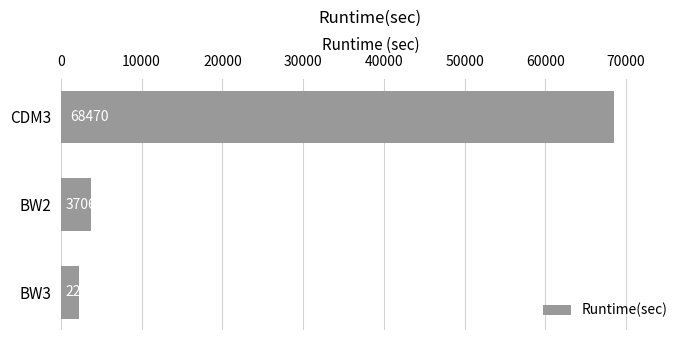

What is the change in value from BW3 to CDM3?

+66267